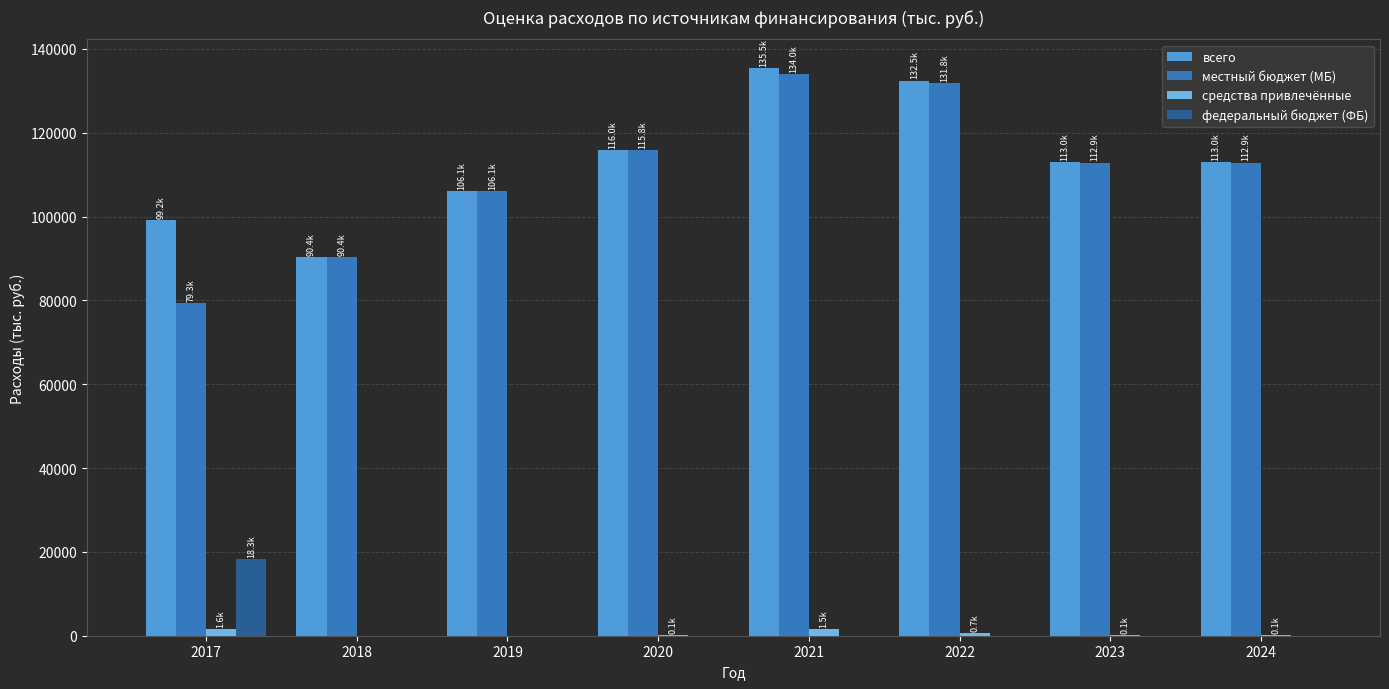

What is the maximum value for федеральный бюджет (ФБ)?

18314.4